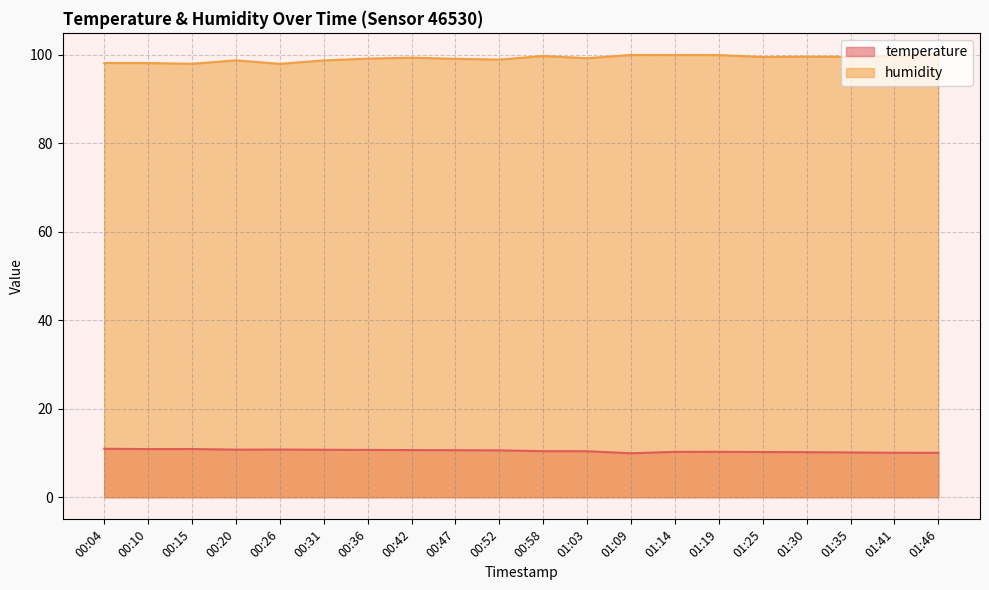

What is the total value across all series at 00:10?

109.1